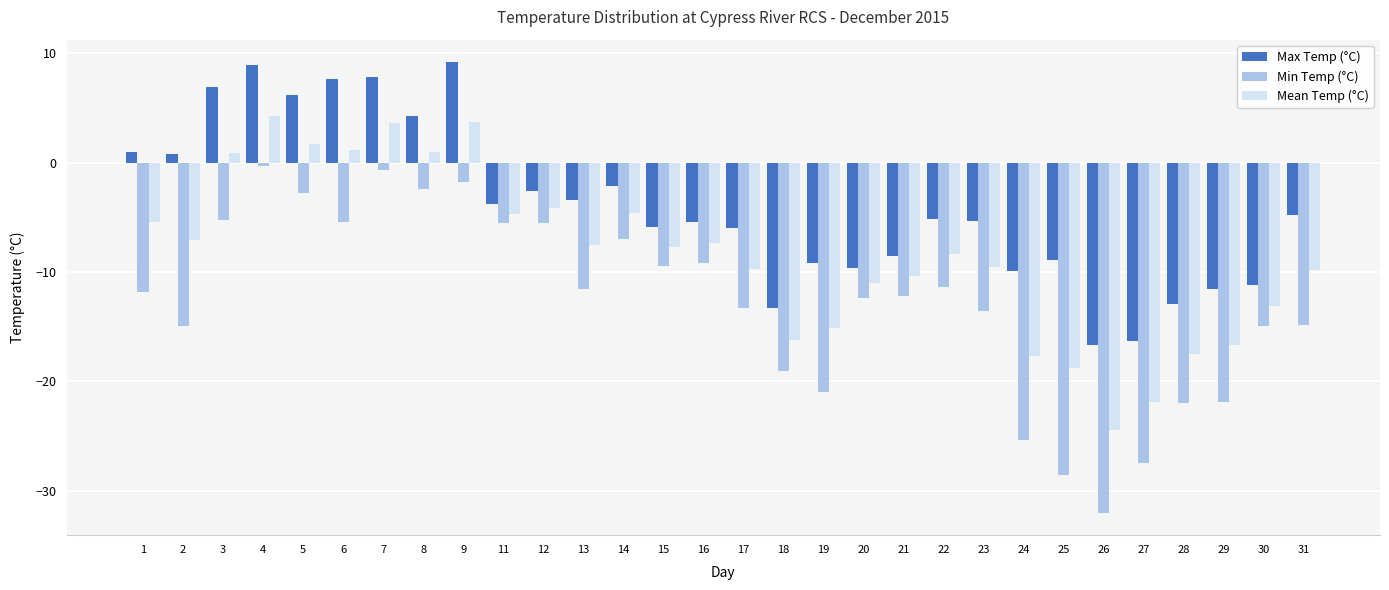

At which category does the chart reach its minimum across all series?

26